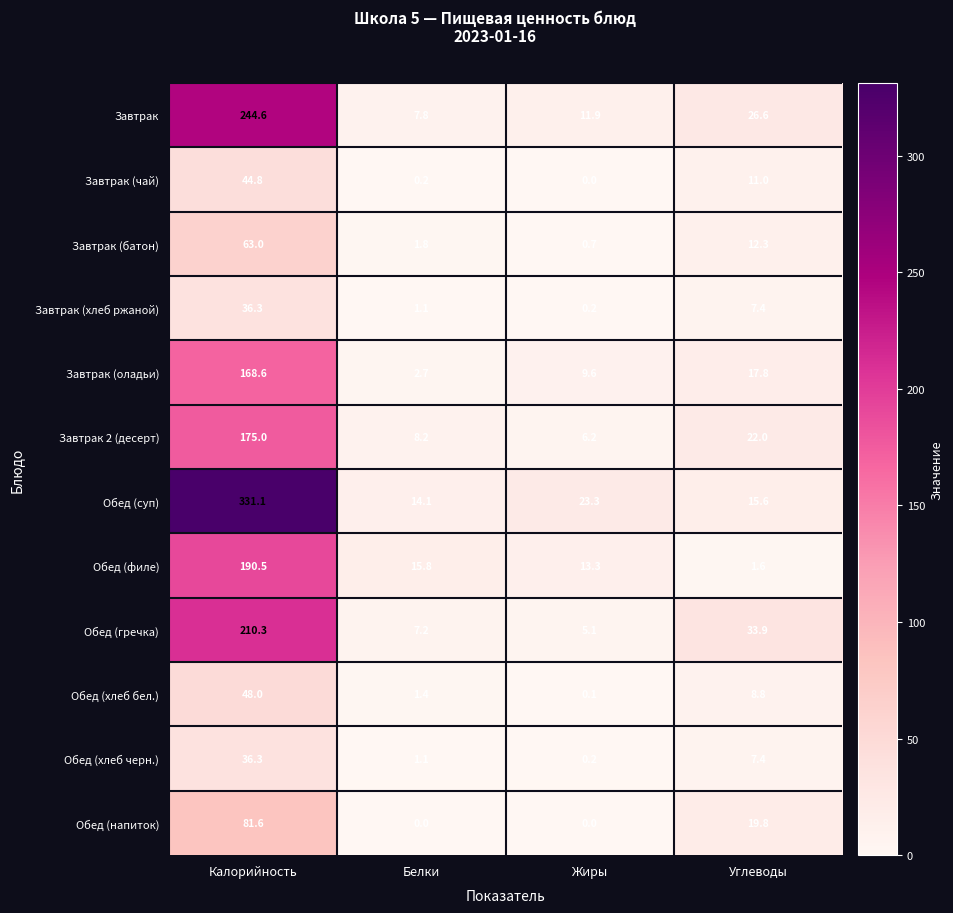

How many data points in Завтрак 2 (десерт) are less than 22?

2